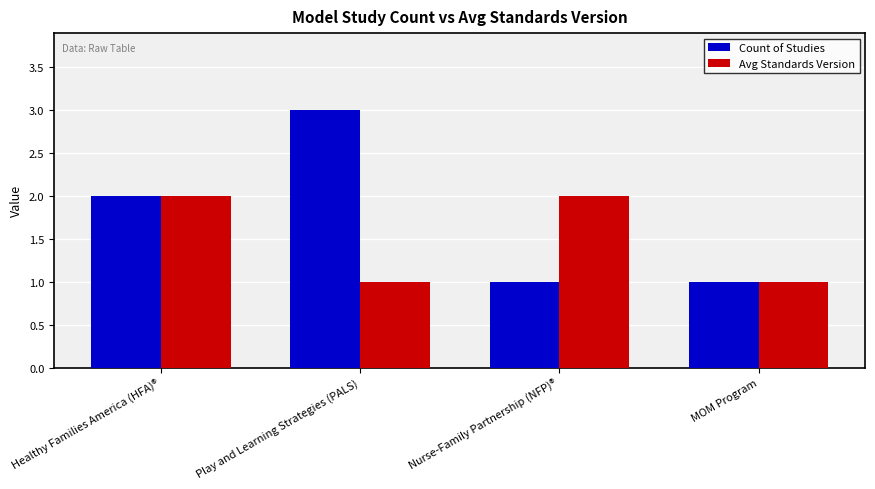

List the series in order of their peak value, highest first.

Count of Studies, Avg Standards Version